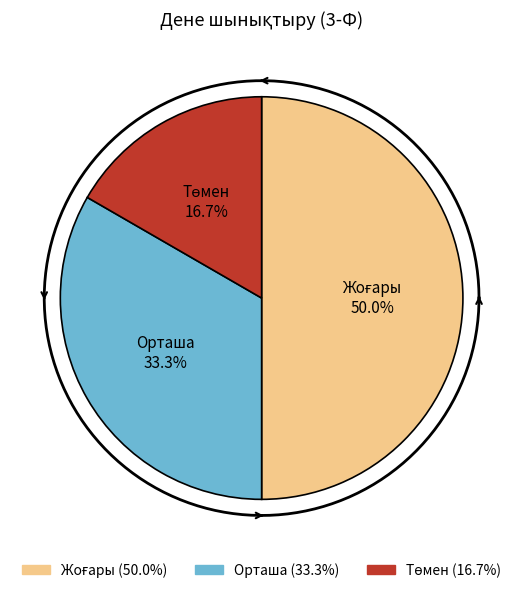

Combined, what portion of the pie is Жоғары and Төмен?

66.7%